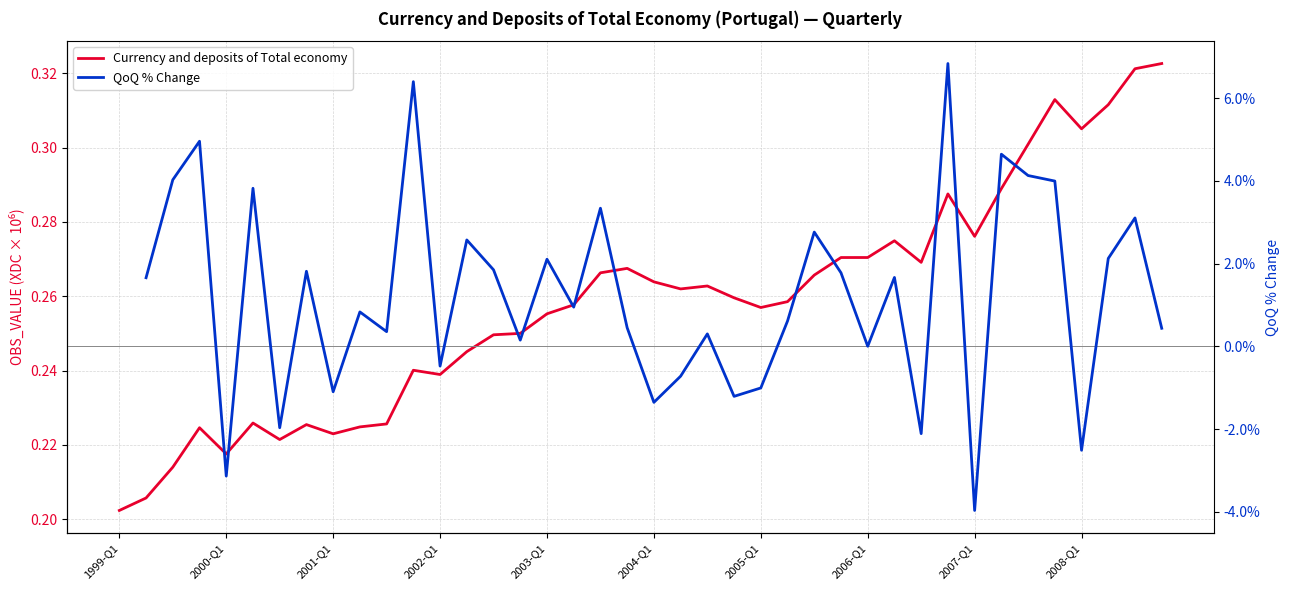

How many interior local peaks does the QoQ % Change series have?

14